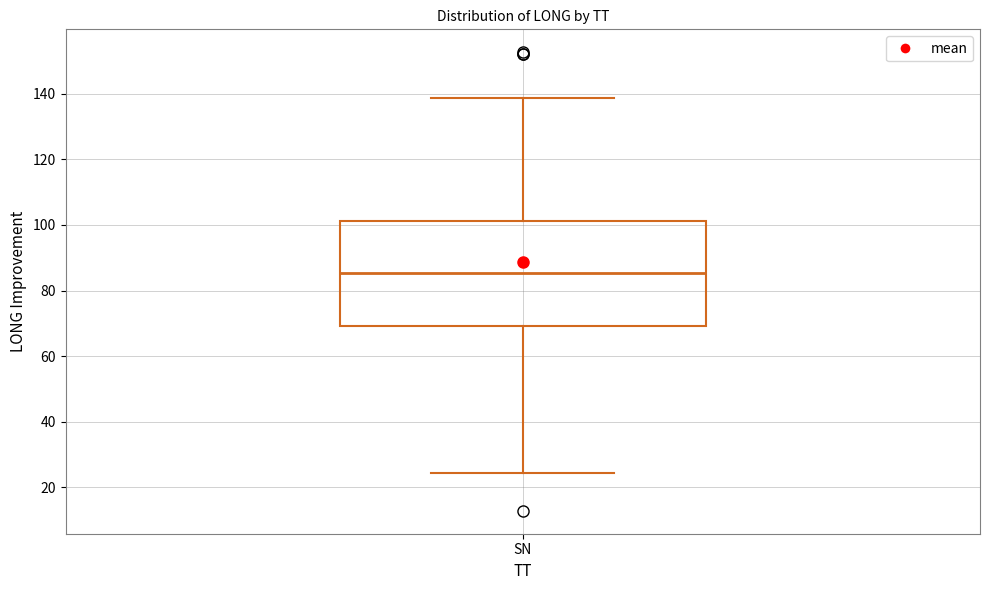

Where is the lower edge of the box for SN on the y-axis? The values are not printed on the chart, so give them approximately, as read against the axis.

70